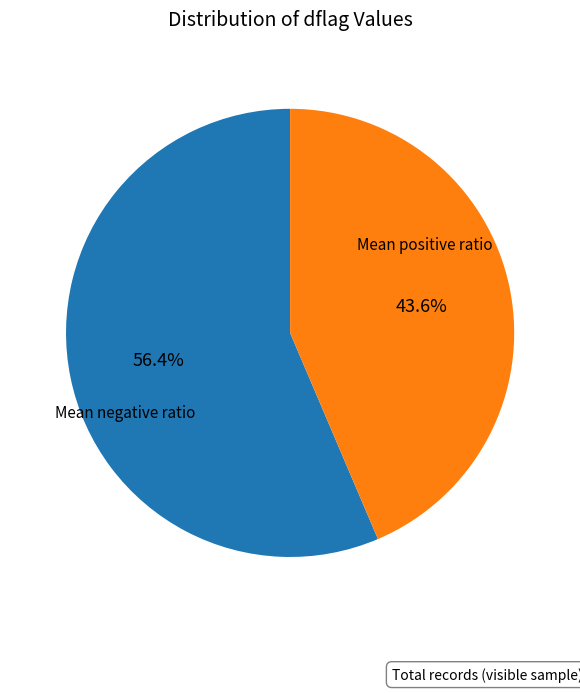

Is there a majority slice in this chart?

Yes